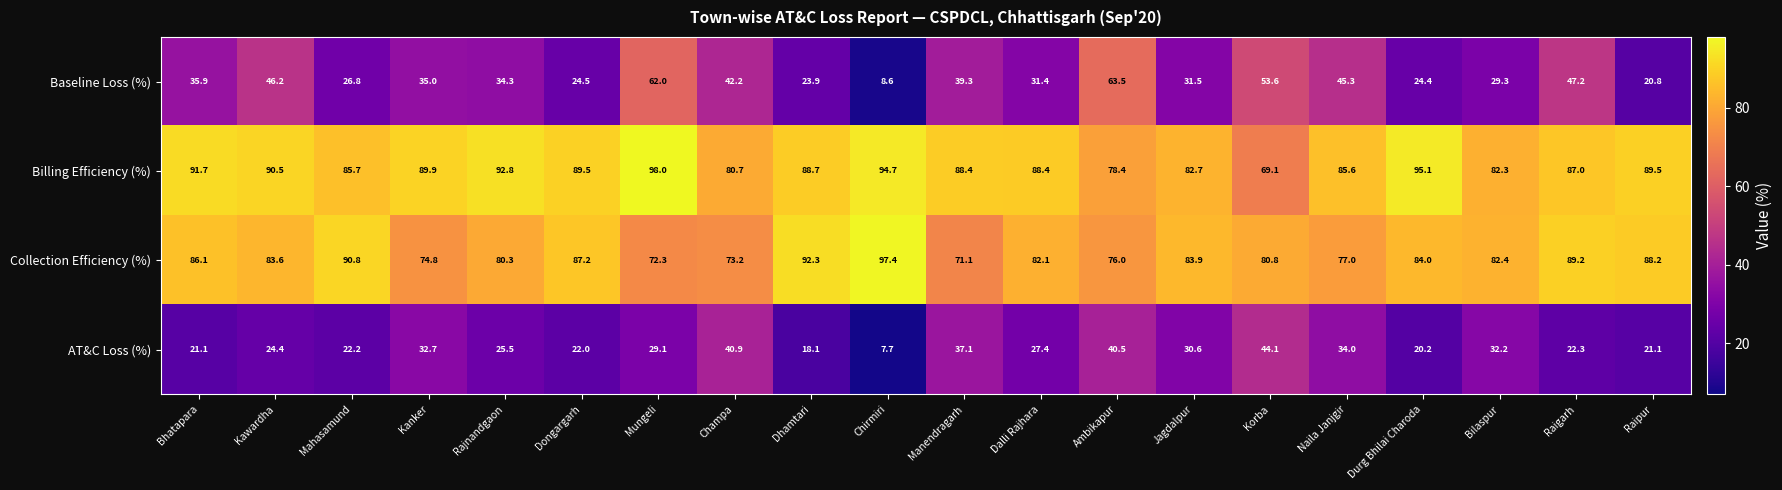

At which category is the sum across all series the highest?

Mungeli